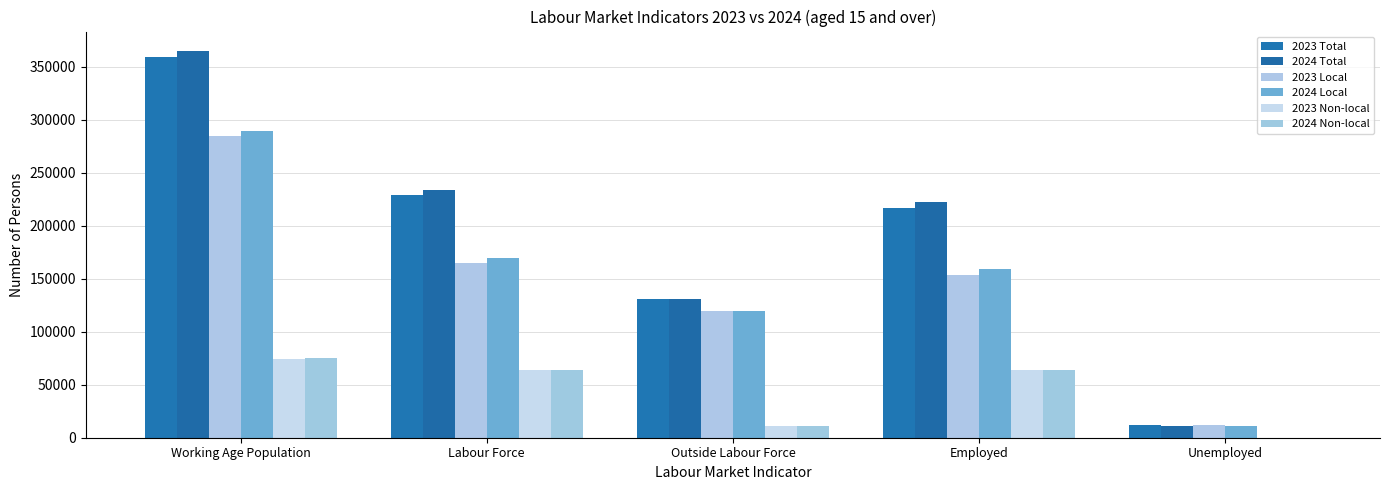

How many data points does each series have?

5